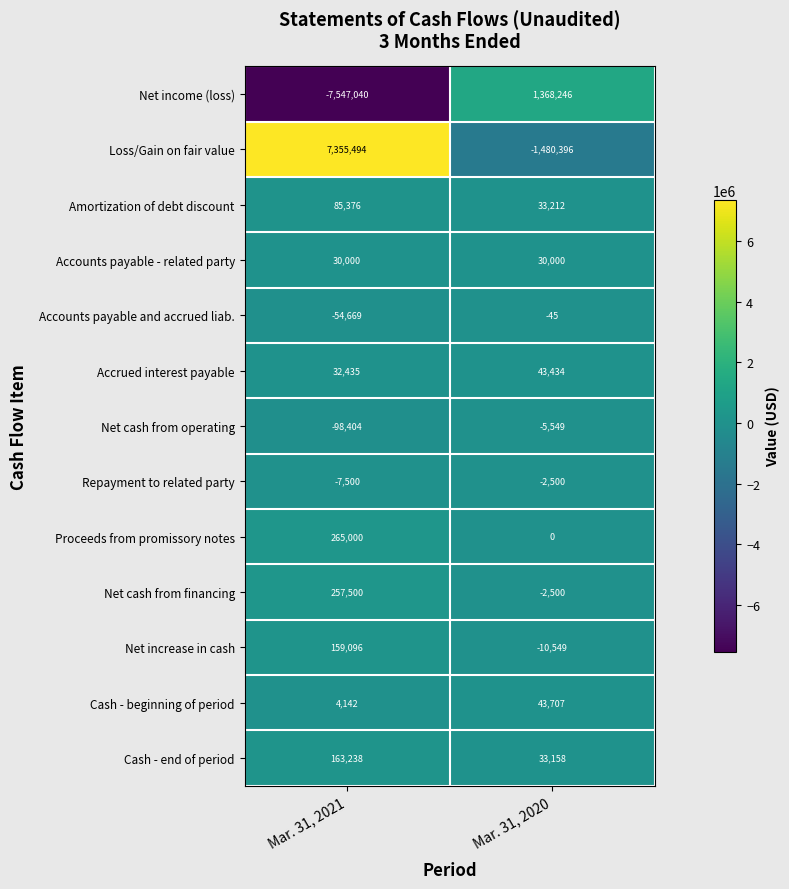

True or false: Net cash from financing has a value of 257500 at Mar. 31, 2021.

True